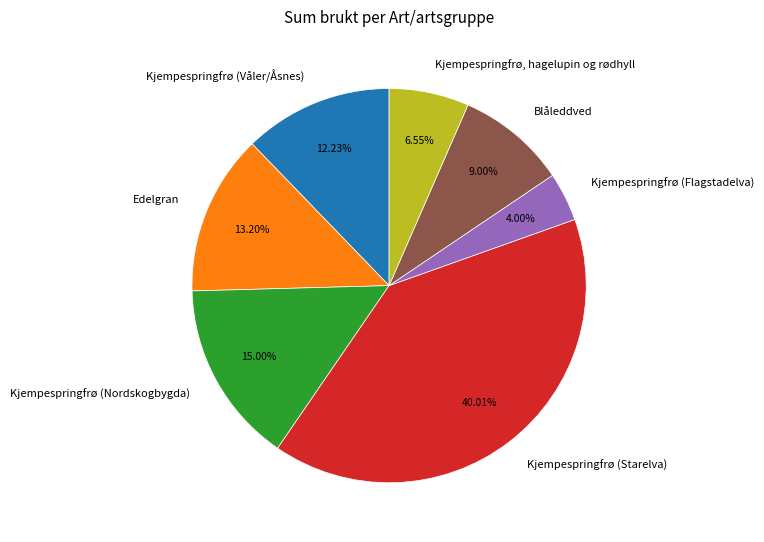

The Edelgran slice represents 13% of the pie. True or false?

True